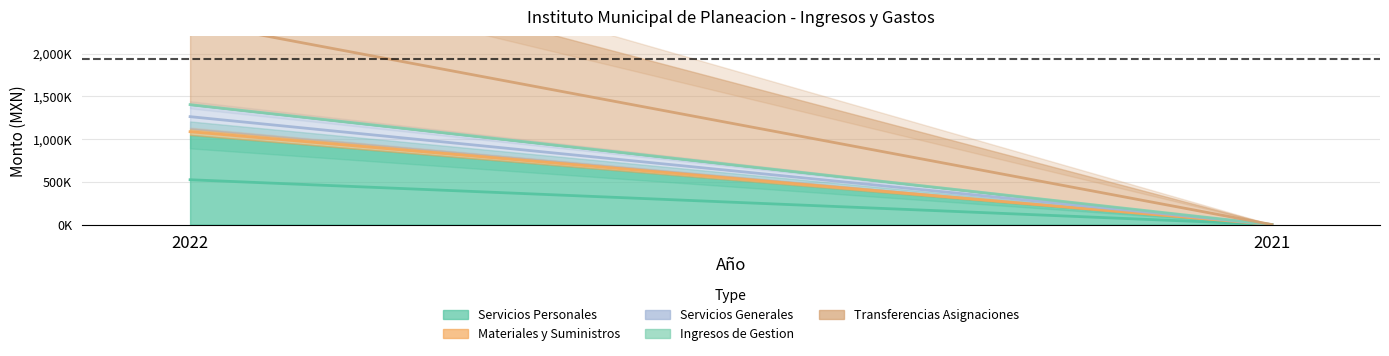

Which series has the widest spread of values?

Transferencias Asignaciones